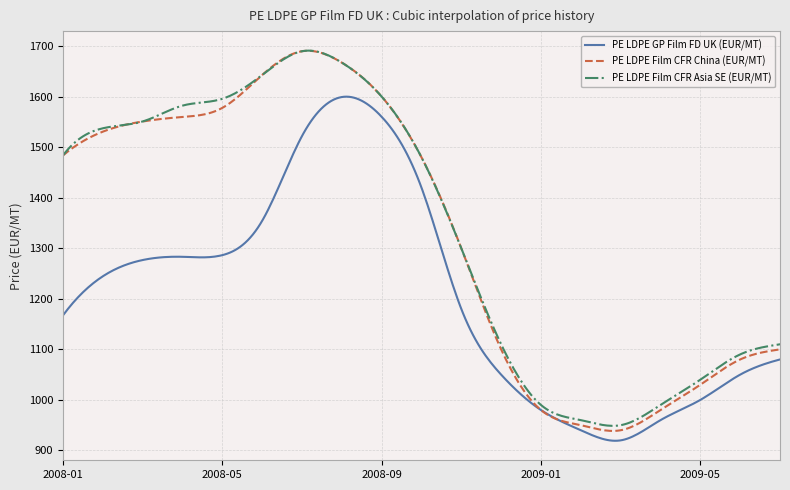

What is the highest value of the PE LDPE Film CFR China (EUR/MT) series?

1690.5